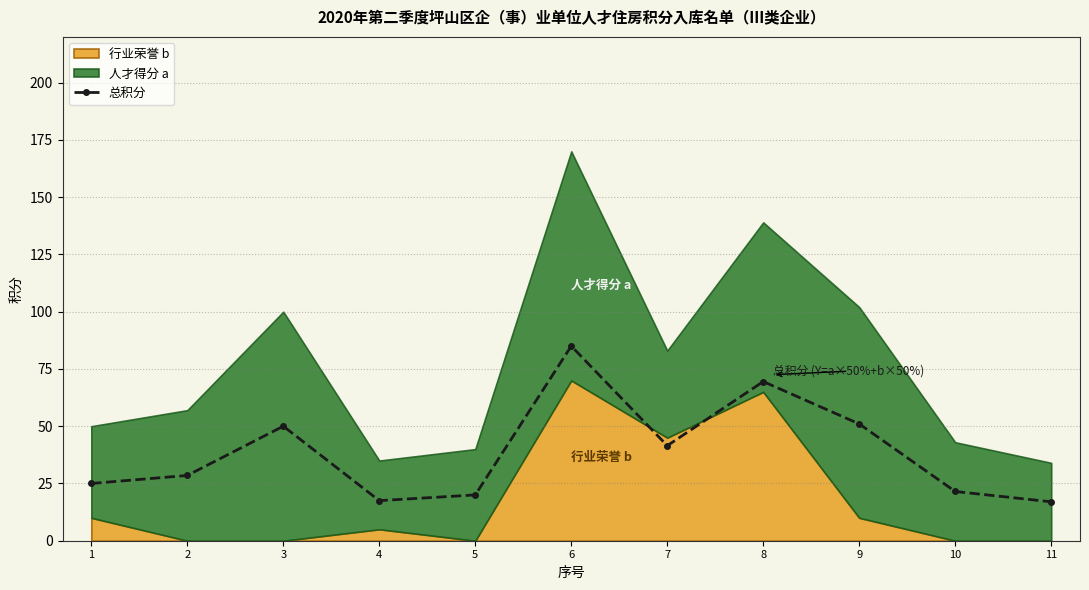

Reading left to right, list all the values displayed in this chart.

25.0	28.5	50.0	17.5	20.0	85.0	41.5	69.5	51.0	21.5	17.0